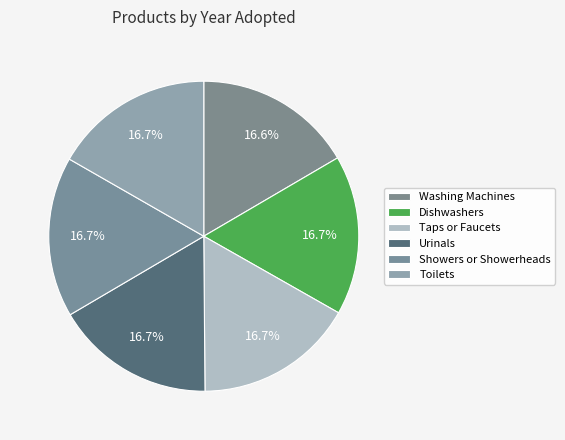

Is there any slice that represents more than half of the pie?

No